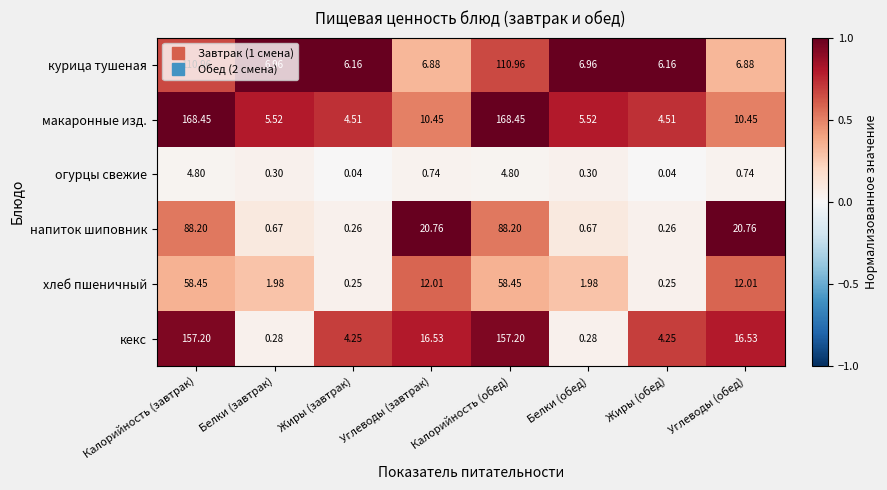

Between Жиры (завтрак) and Углеводы (обед), which series saw the biggest shift?

напиток шиповник